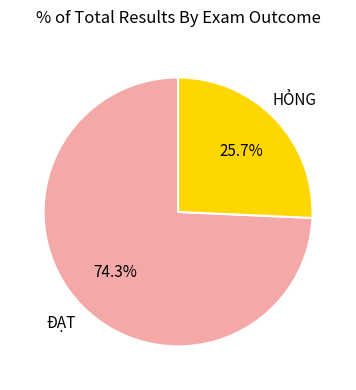

To the nearest percent, what is the difference between the largest and smallest slice percentages?

49%